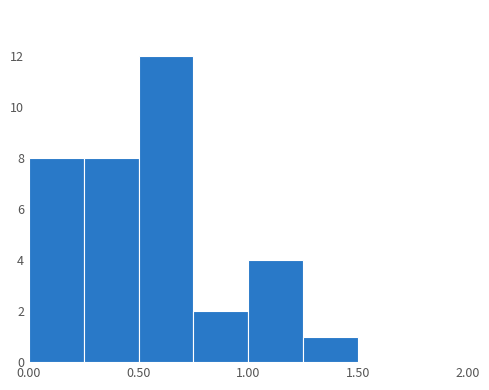

Reading left to right, list every bar in this chart as the range it spans on the x-axis followed by its height. The values are not printed on the chart, so give them approximately, as read against the axis.

0.00 to 0.25: 8
0.25 to 0.50: 8
0.50 to 0.75: 12
0.75 to 1.00: 2
1.00 to 1.25: 4
1.25 to 1.50: 1
1.50 to 1.75: 0